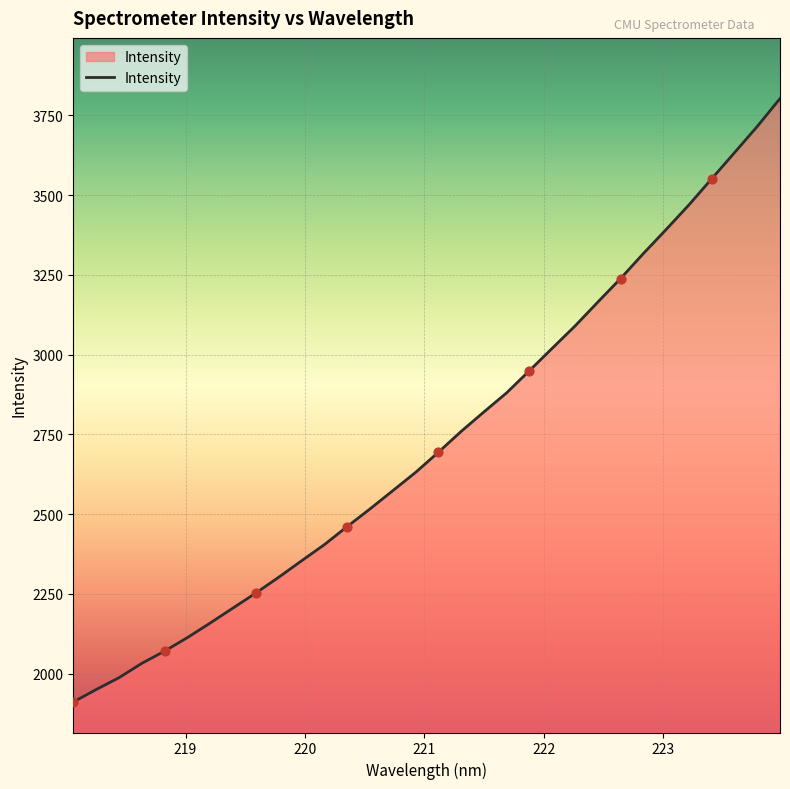

What is the minimum value shown in the chart?

1911.4